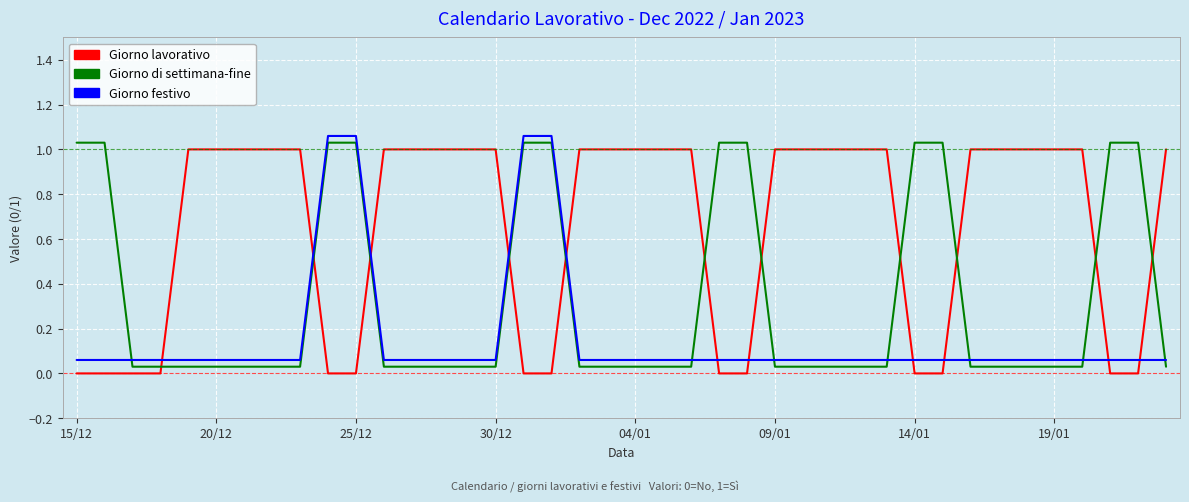

List the series in order of their overall mean, lowest first.

Giorno festivo, Giorno di settimana-fine, Giorno lavorativo